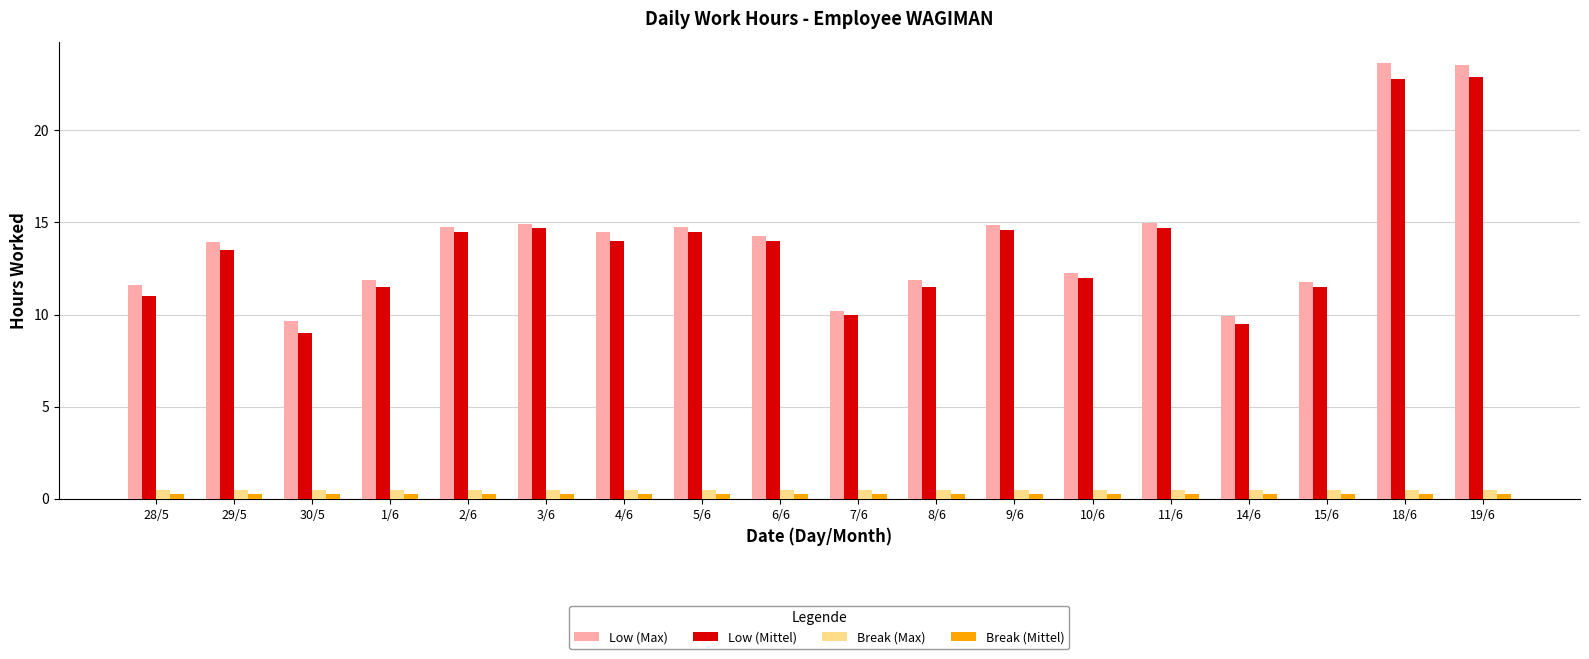

How many groups of bars are there?

18